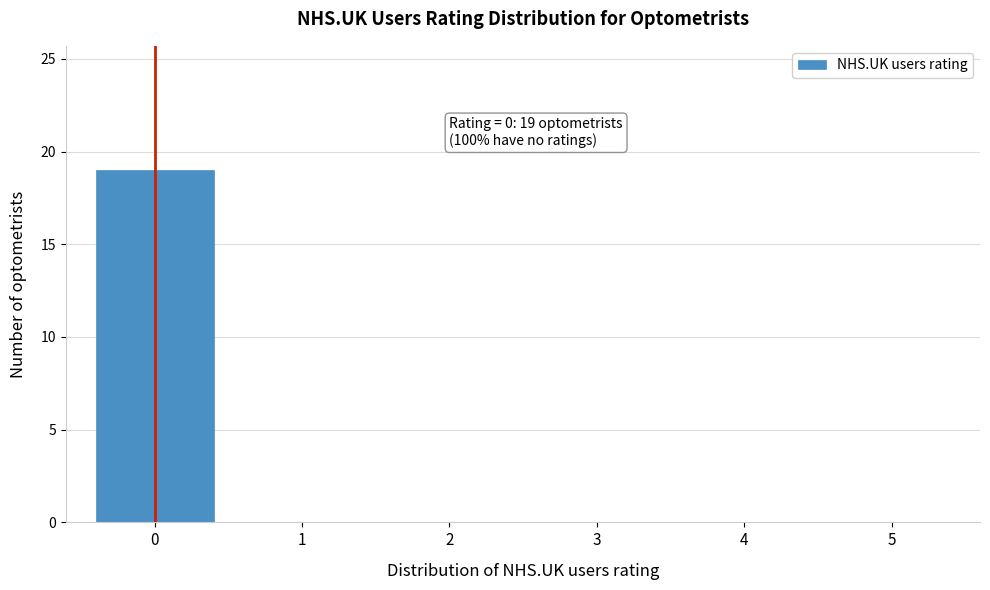

Over which range of the x-axis is the bar tallest?

-0.5 to 0.5